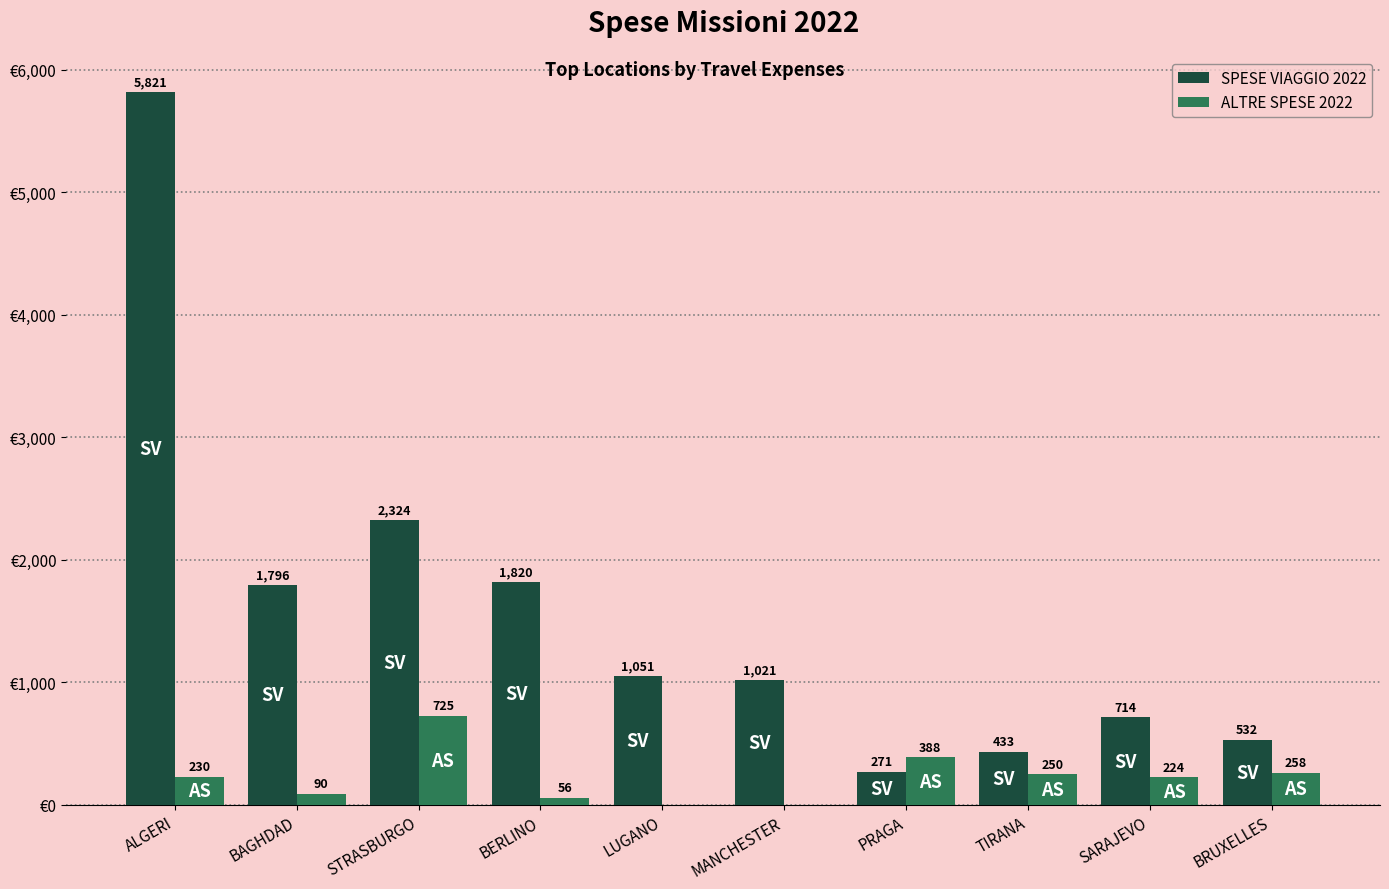

Which series has the largest total across all categories?

SPESE VIAGGIO 2022